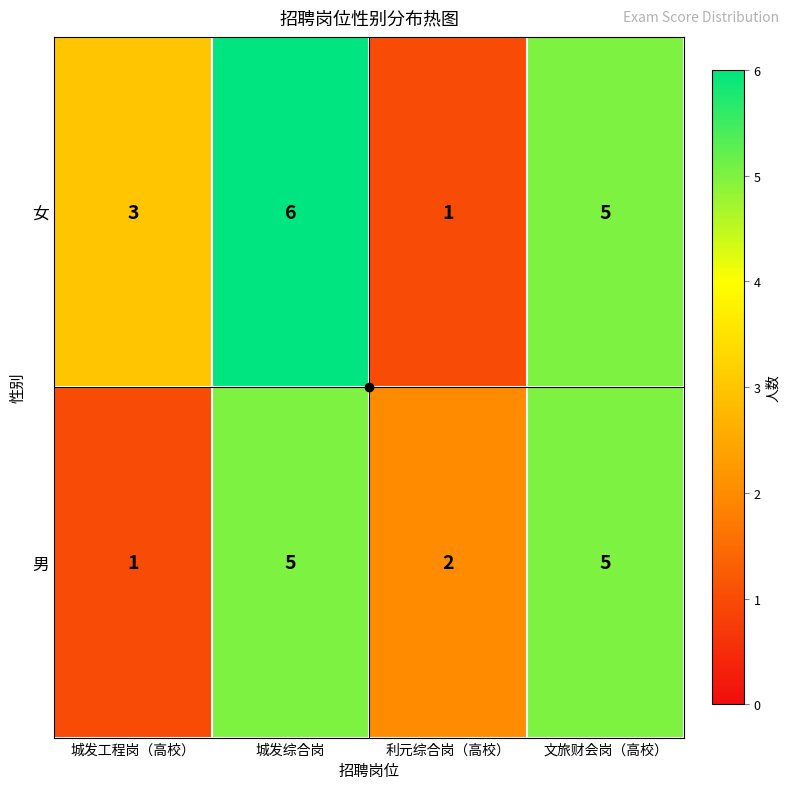

At which category is the sum across all series the highest?

城发综合岗